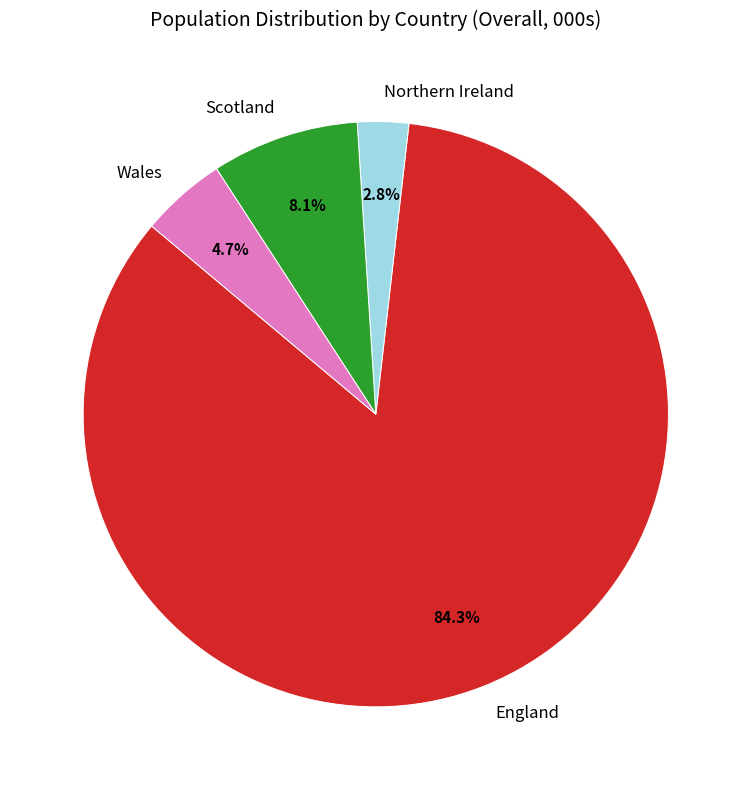

To the nearest percent, what percentage of the pie is Wales?

5%